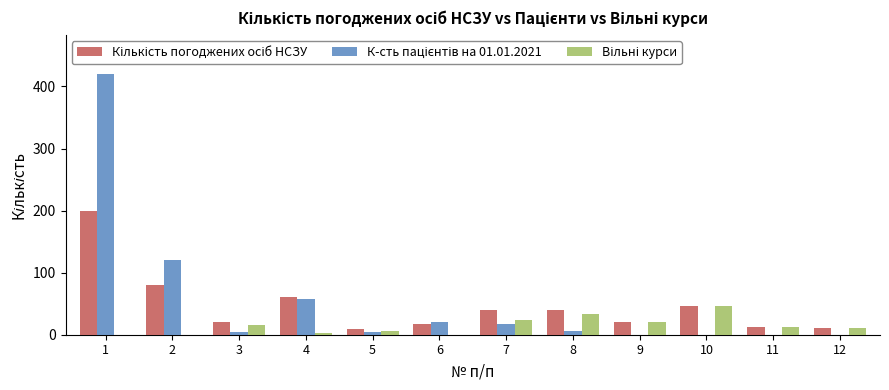

What is the maximum value shown in the chart?

420